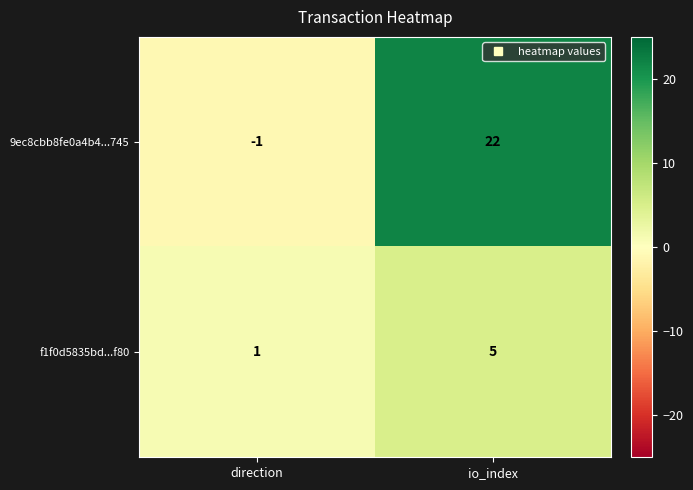

What is the spread (max minus min) of values at io_index?

17